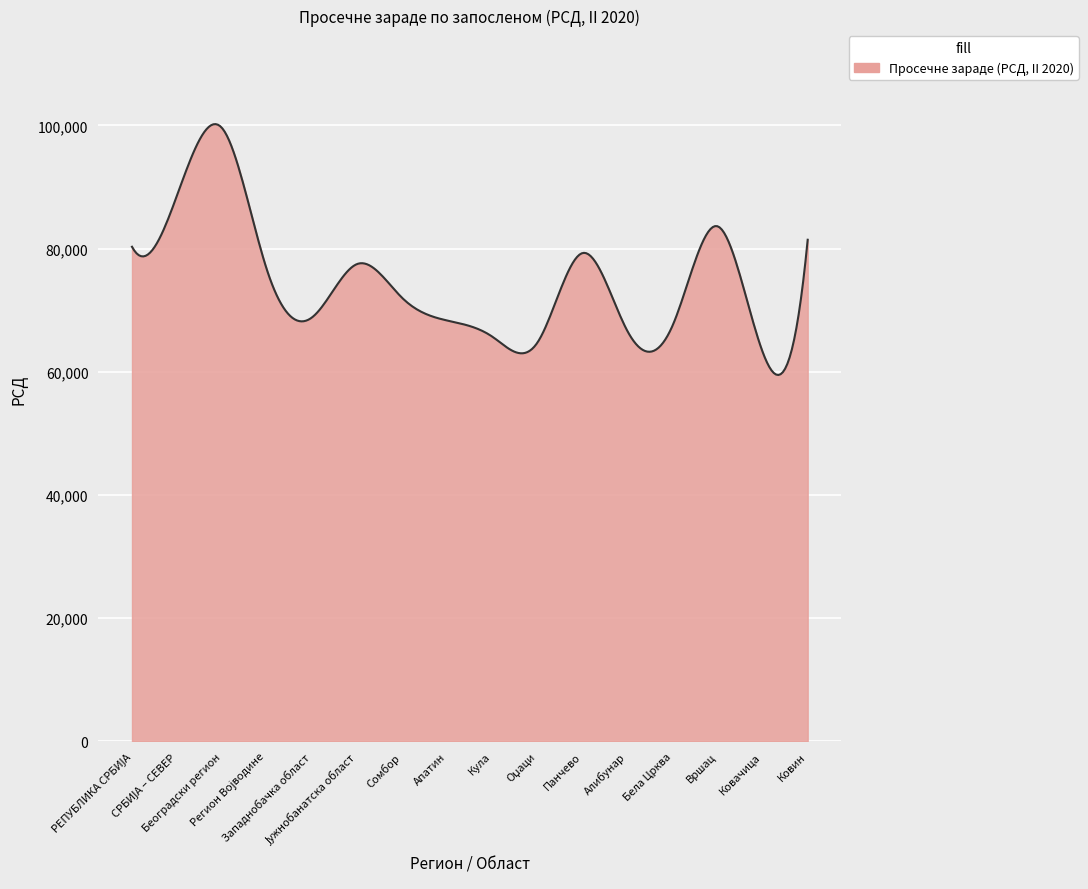

What is the difference between the maximum and minimum values?

40730.7